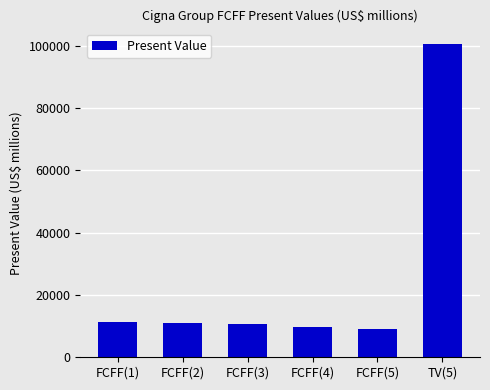

What is the difference between the second highest and minimum values?

2357